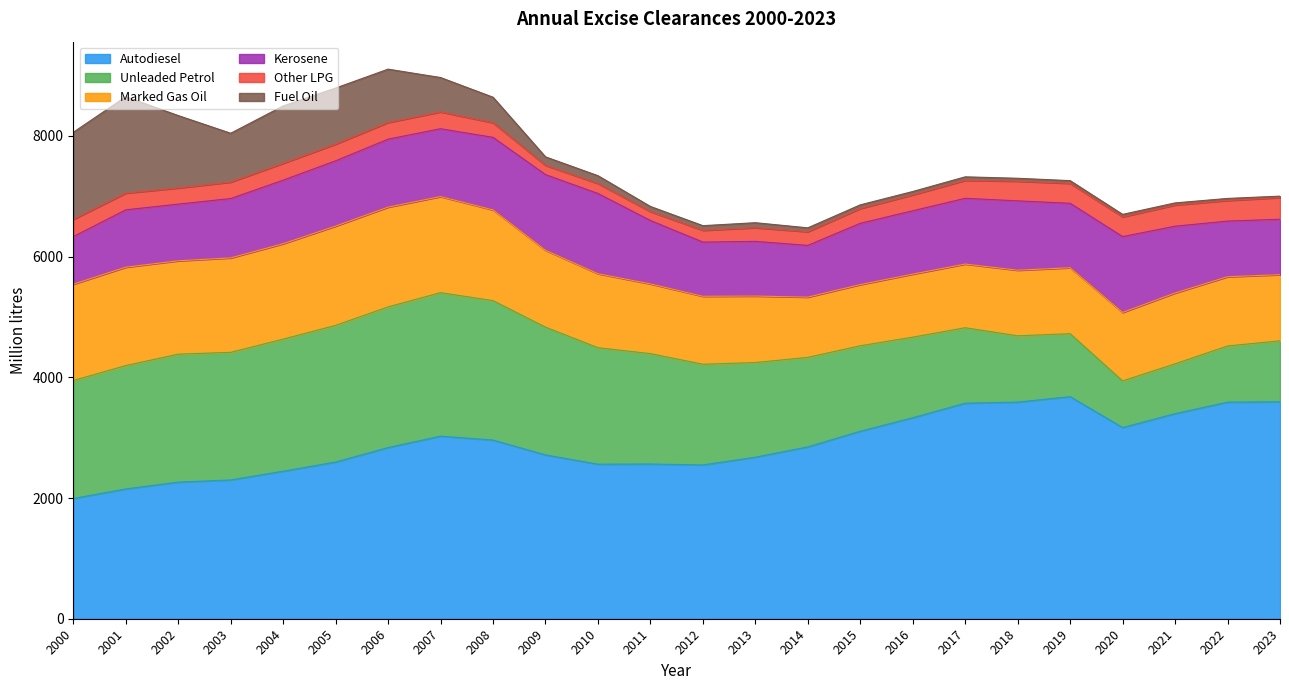

The value of Fuel Oil at 2012 is 16. True or false?

False